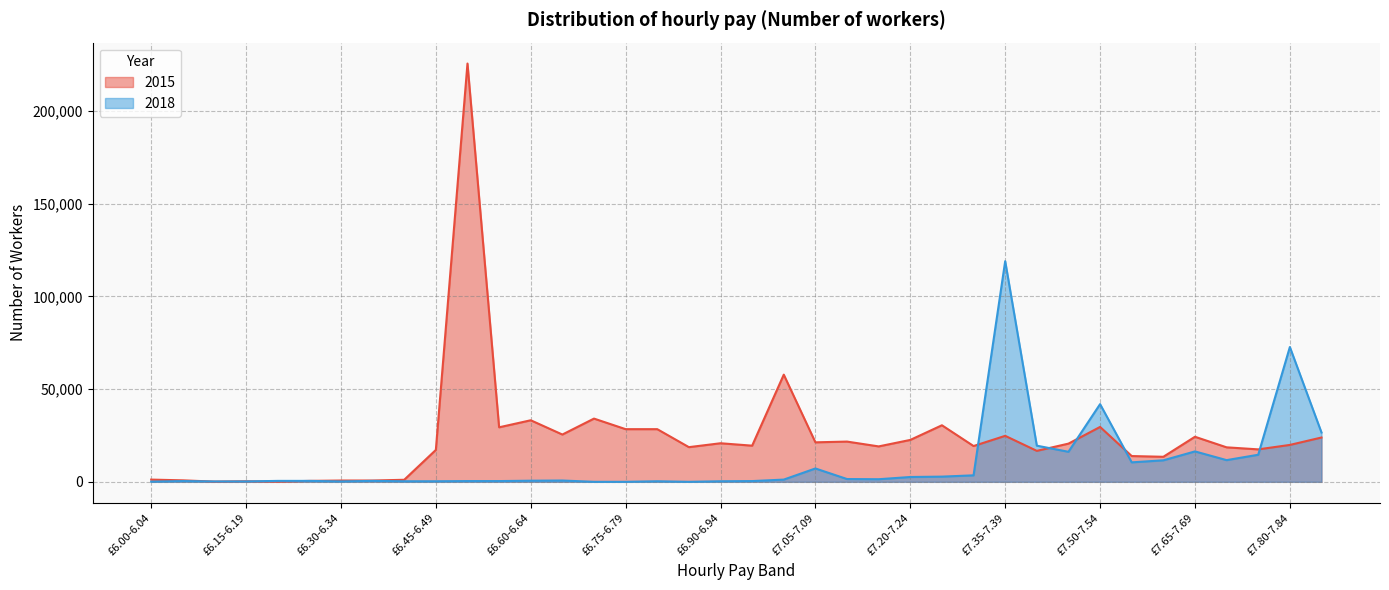

What position from the left is £7.35-7.39?

28